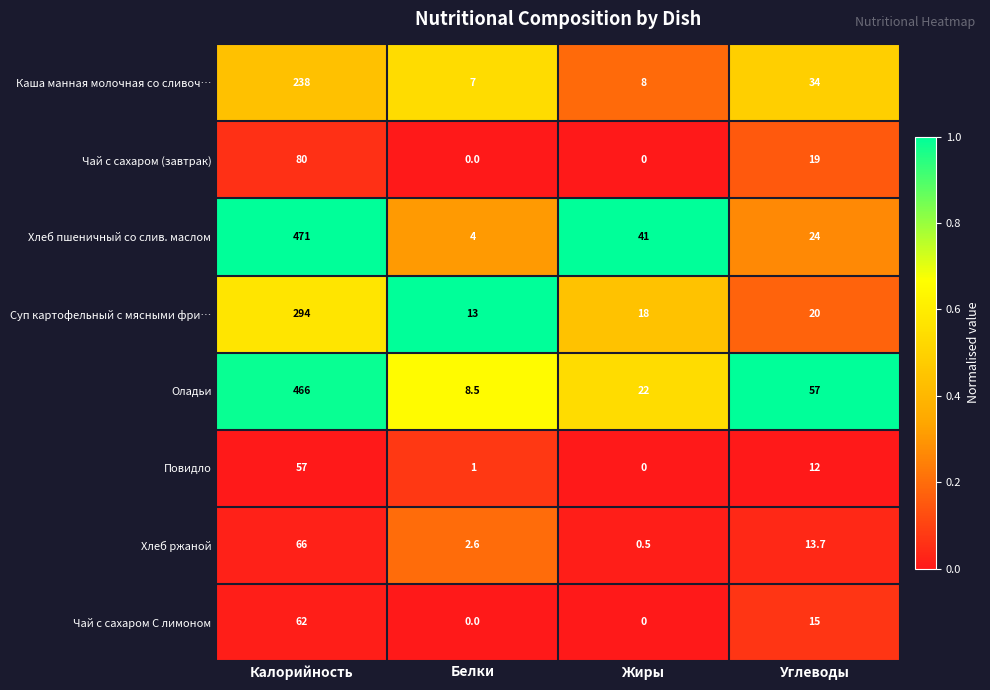

What is the spread (max minus min) of values at Белки?

13.0